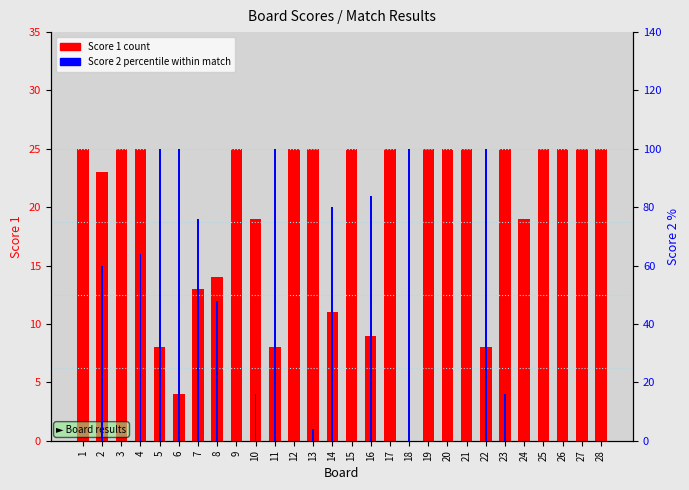

Rank the series at 3 from highest to lowest value.

Score 1, Score 2 (percentile)